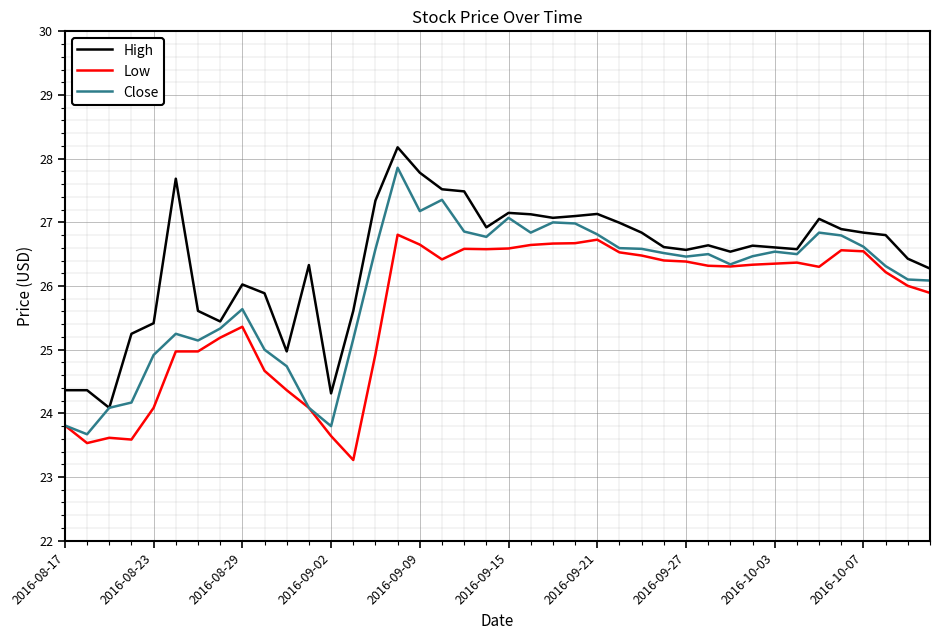

List the series in order of their peak value, lowest first.

Low, Close, High